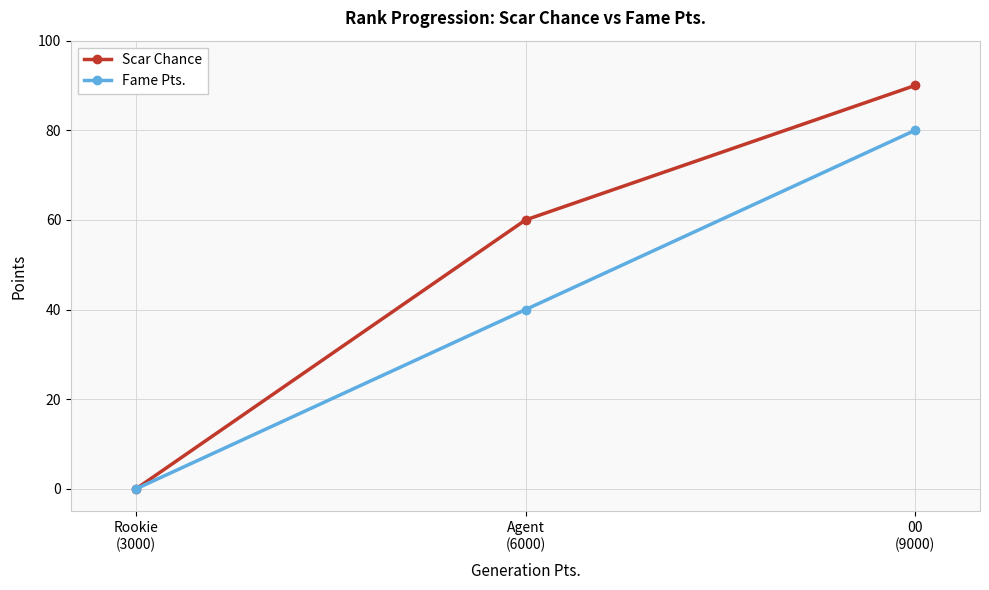

What is the difference between the maximum and minimum values in the Scar Chance series?

90